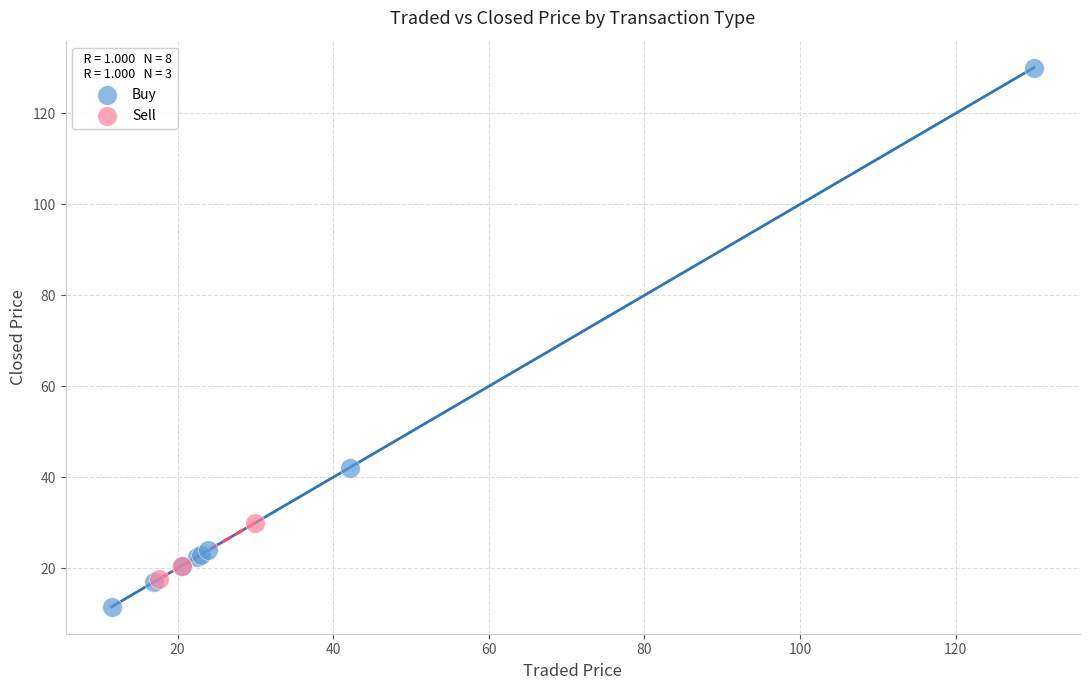

Which series contains the highest Y value?

Buy